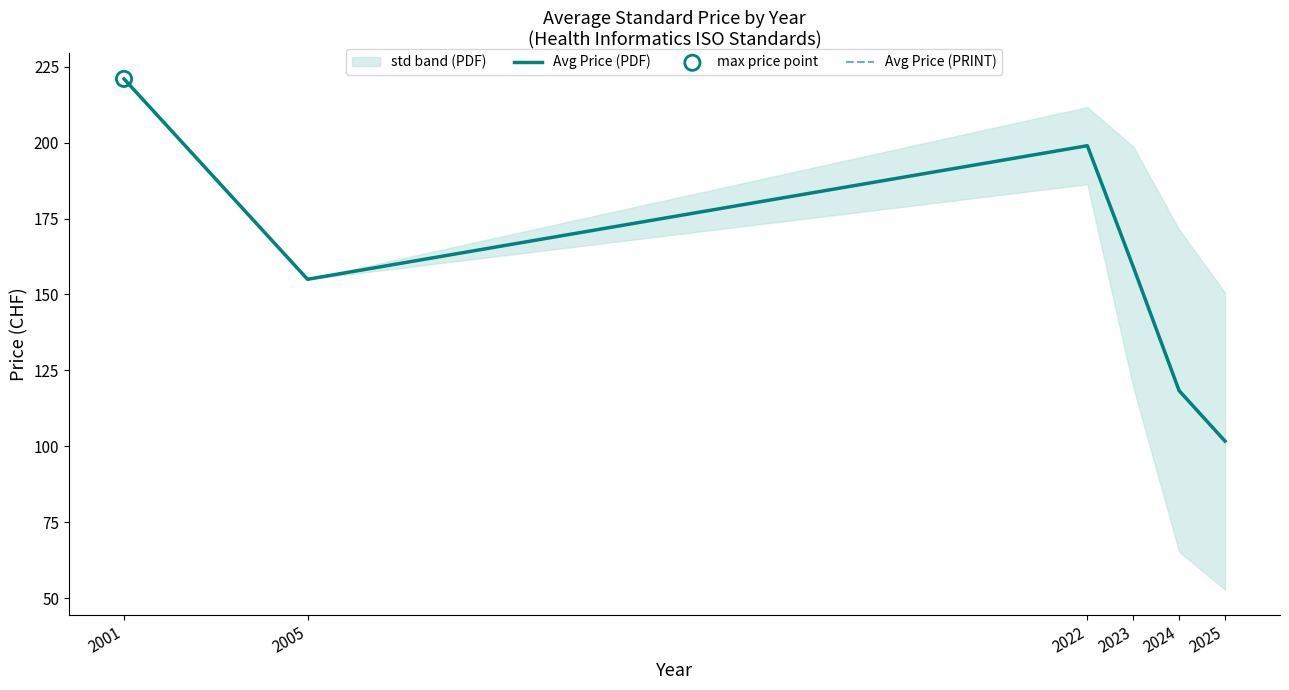

Is the value of Avg Price (PRINT) at 2022 greater than the value of Avg Price (PDF) at 2005?

Yes